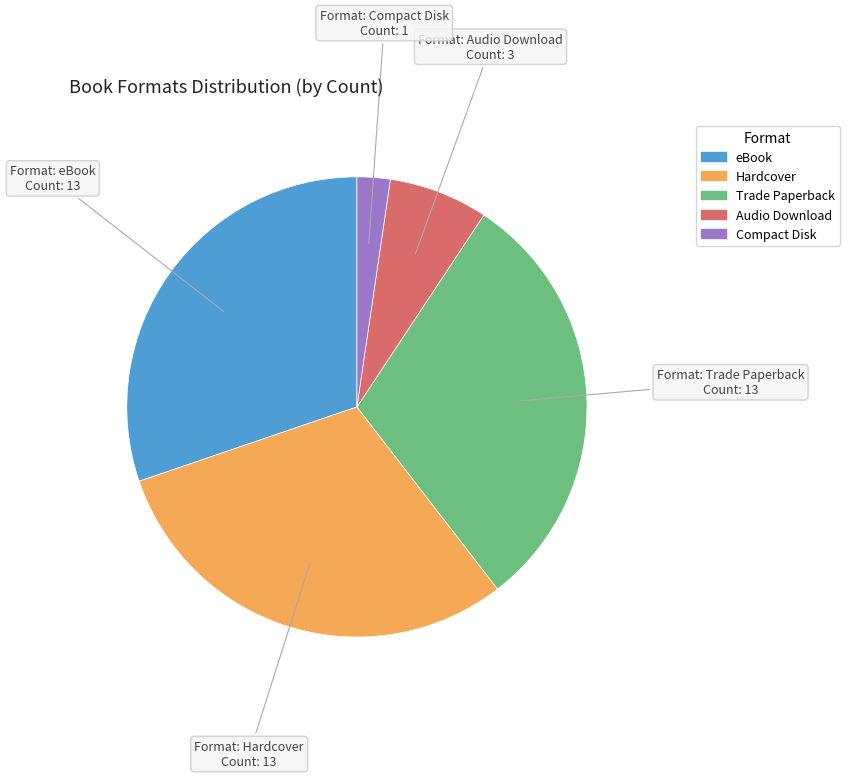

What is the smallest slice in the pie chart?

Compact Disk